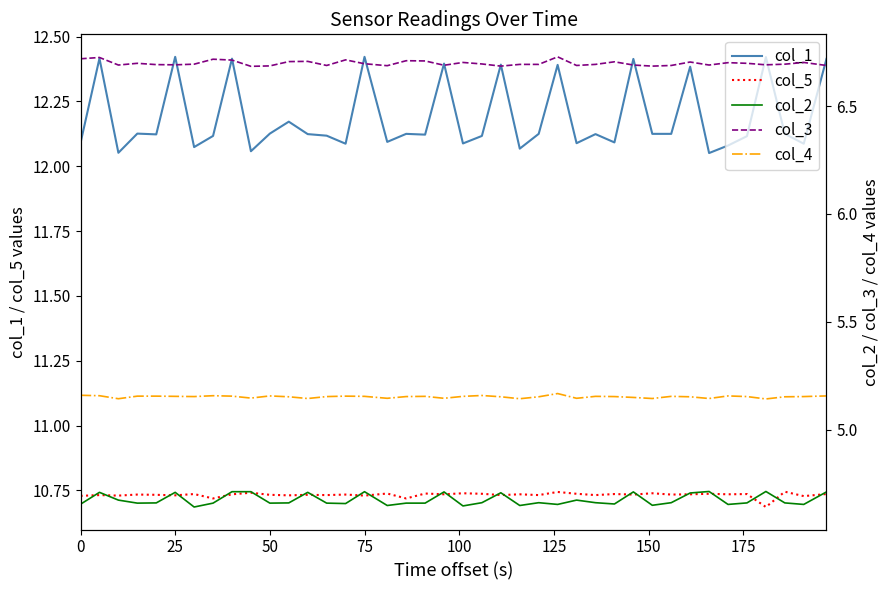

True or false: col_2 and col_4 cross at least once.

False